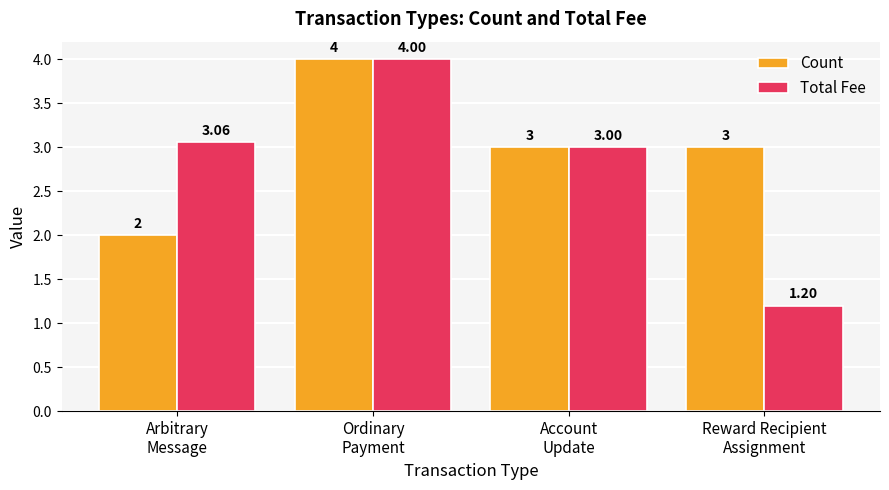

Rank the series by their average value, from highest to lowest.

Count, Total Fee